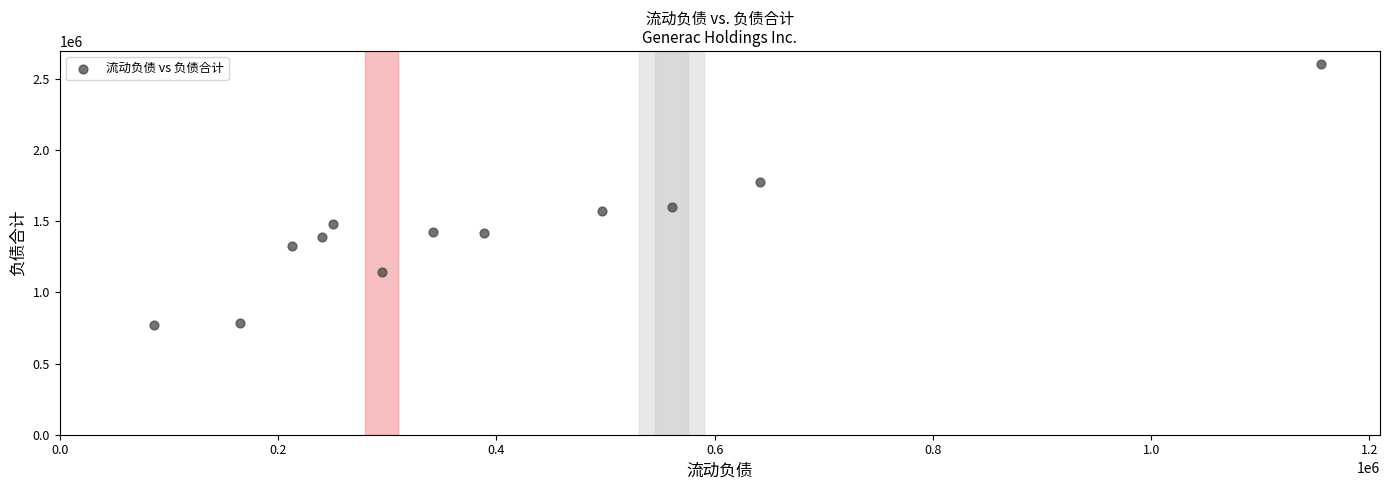

What is the range of X values (max minus min)?

1069222